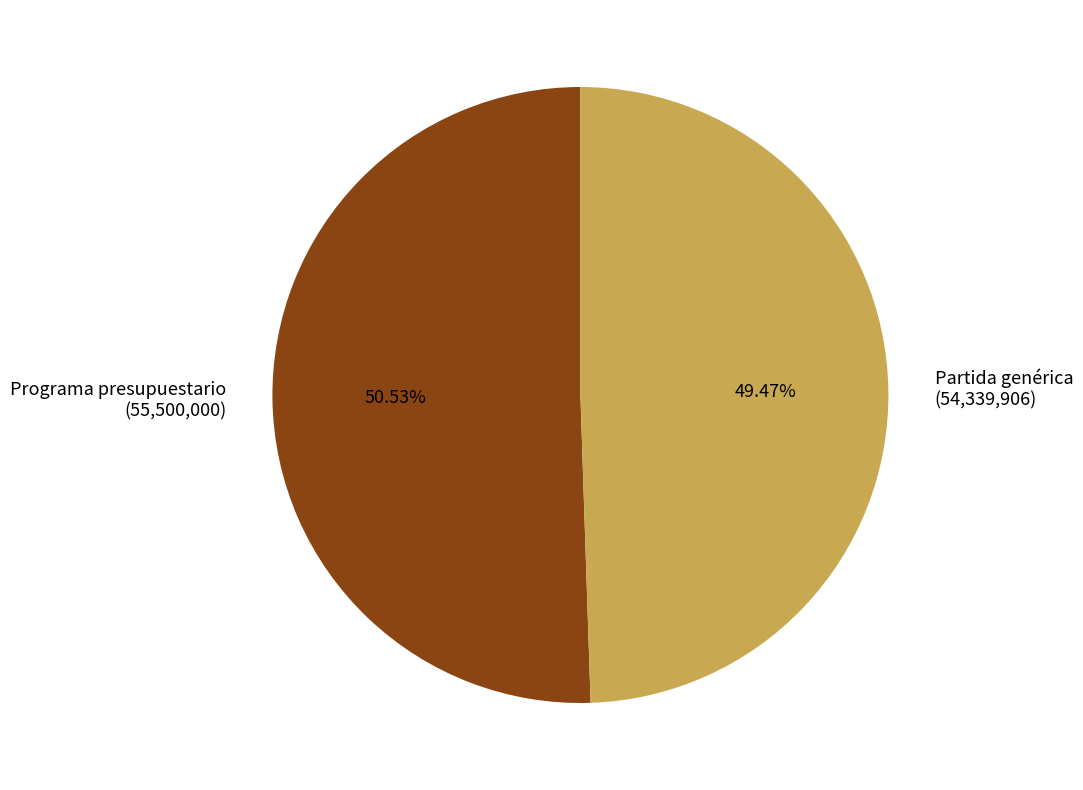

Is the sum of Programa presupuestario and Partida genérica greater than half?

Yes